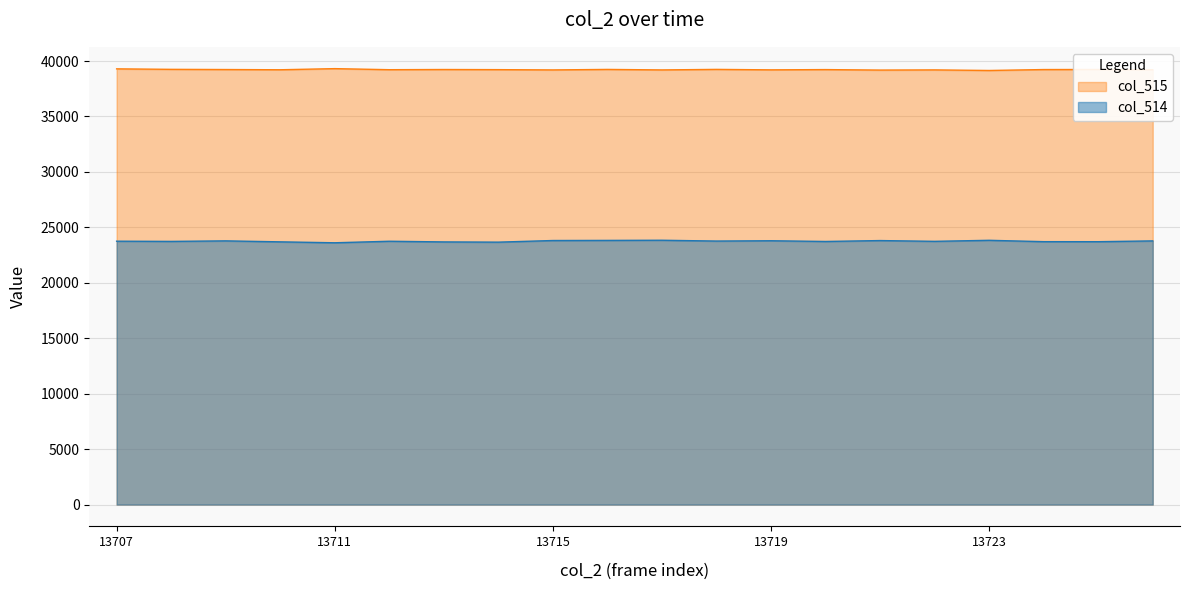

What is the lowest value of the col_515 series?

39149